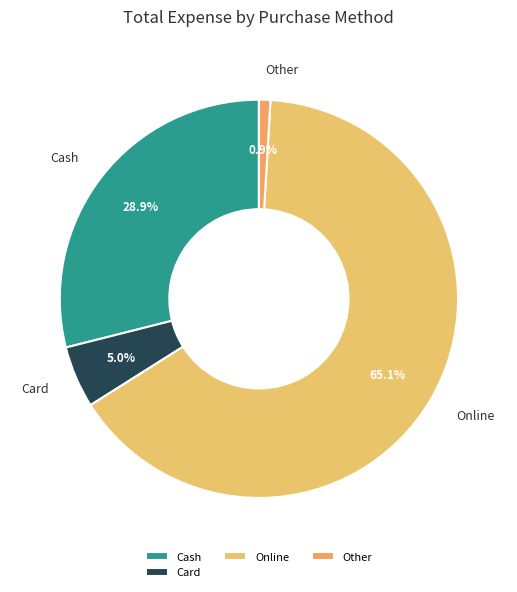

Approximately how many times larger is the value at Online compared to Cash?

2.3